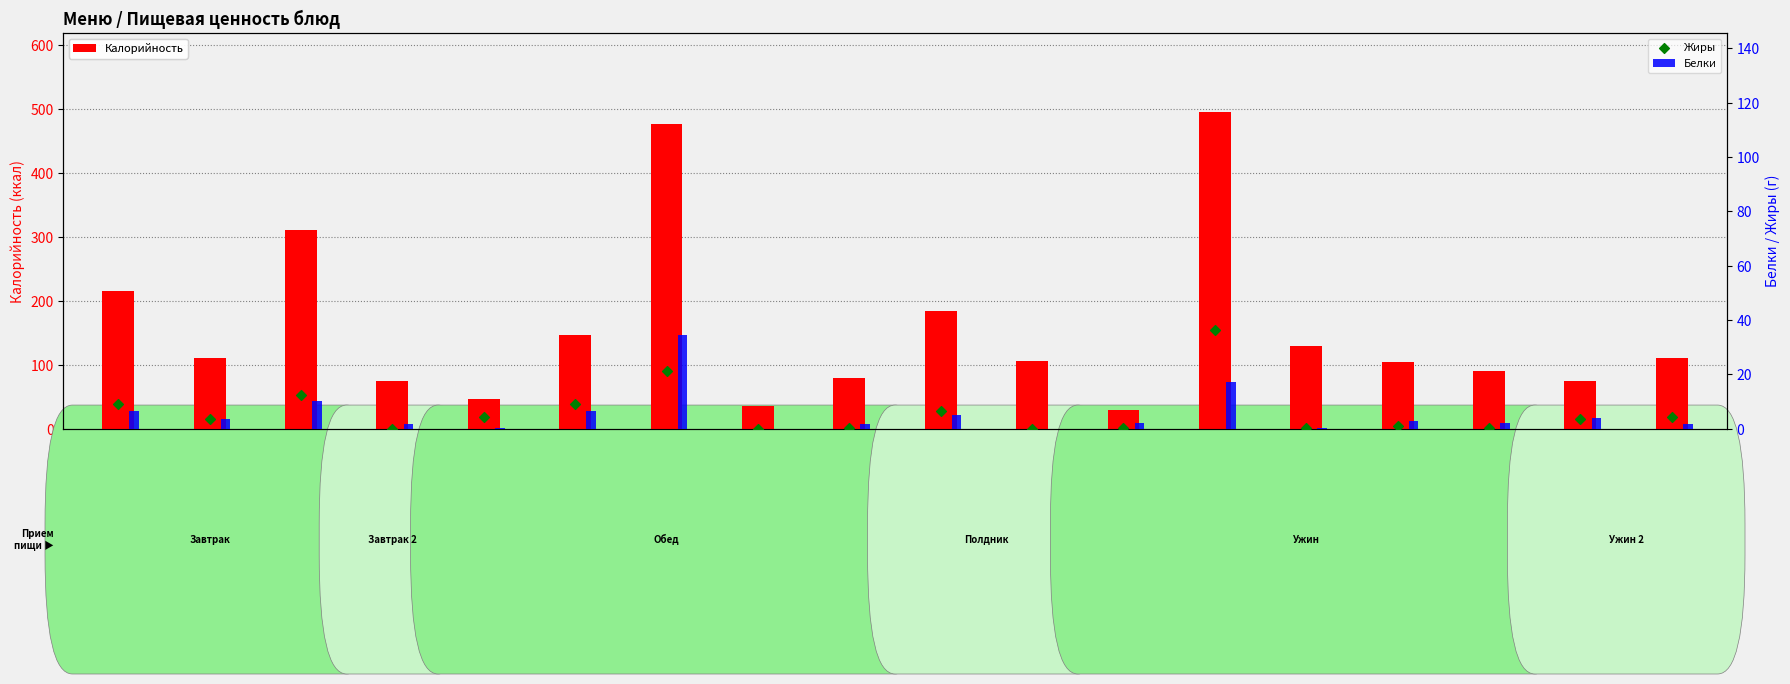

Which series has the largest Y range (max minus min)?

Калорийность